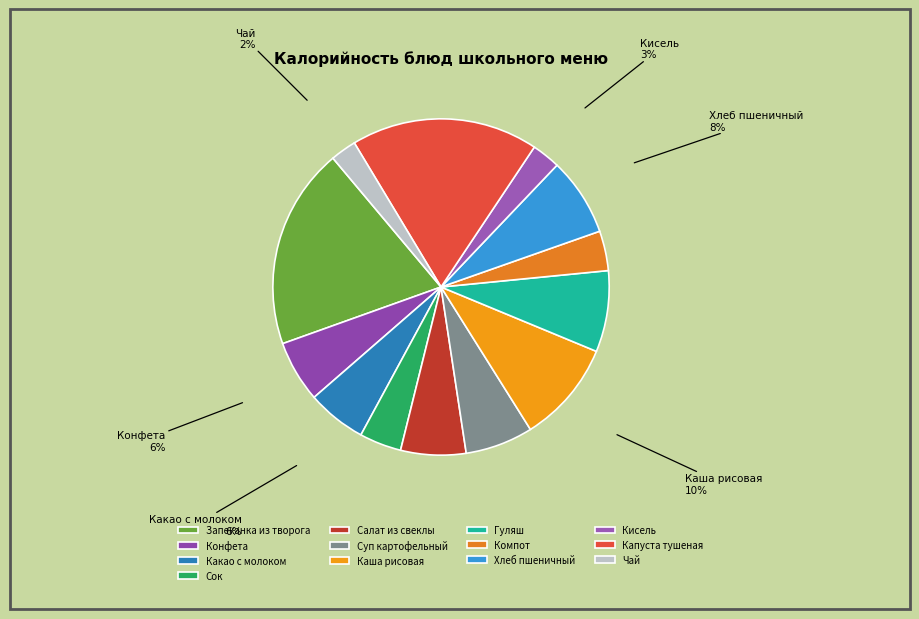

Combined, do Салат из свеклы and Конфета account for over 50%?

No